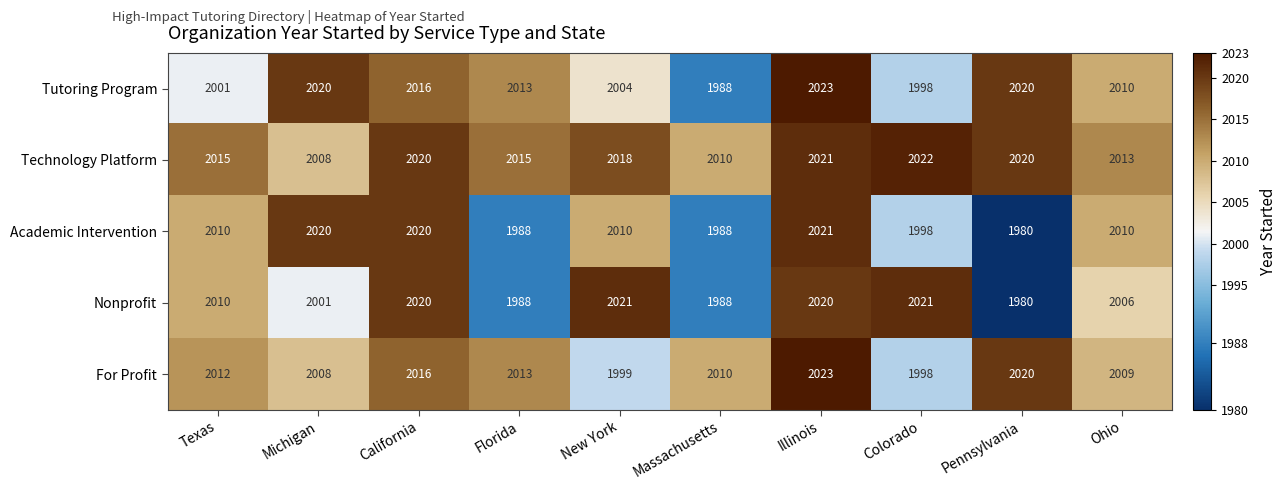

The value of For Profit at California is 1056. True or false?

False